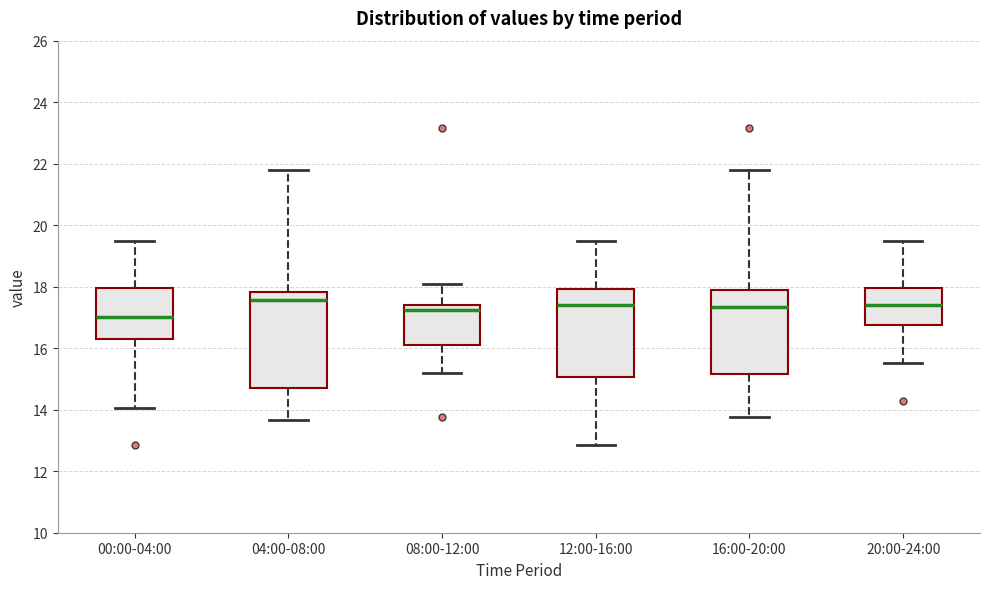

Which box is the tallest, from its lower edge to its upper edge?

04:00-08:00